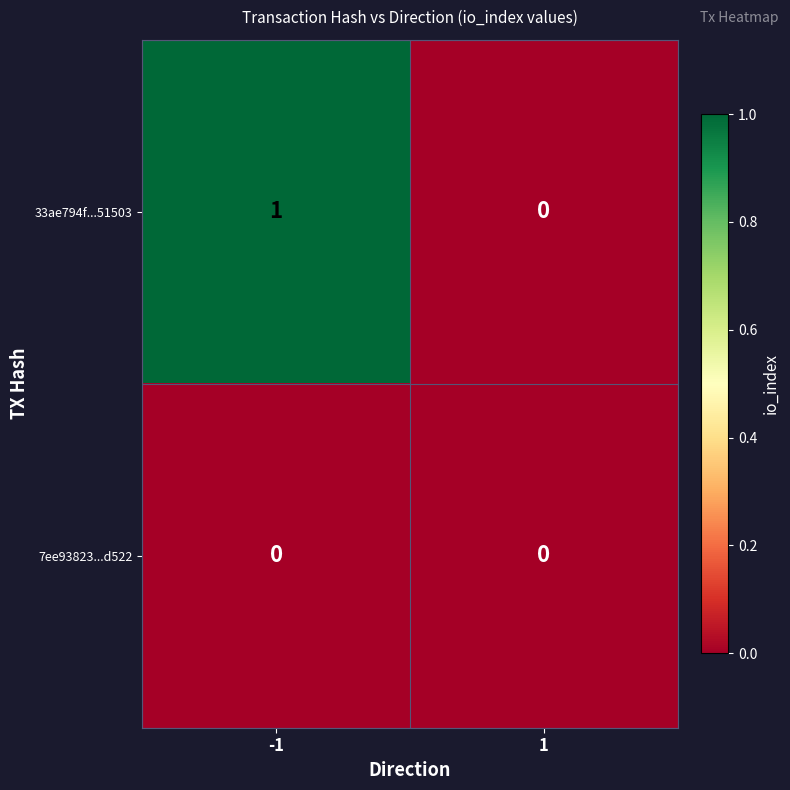

List the series in order of their overall mean, highest first.

33ae794f...51503, 7ee93823...d522